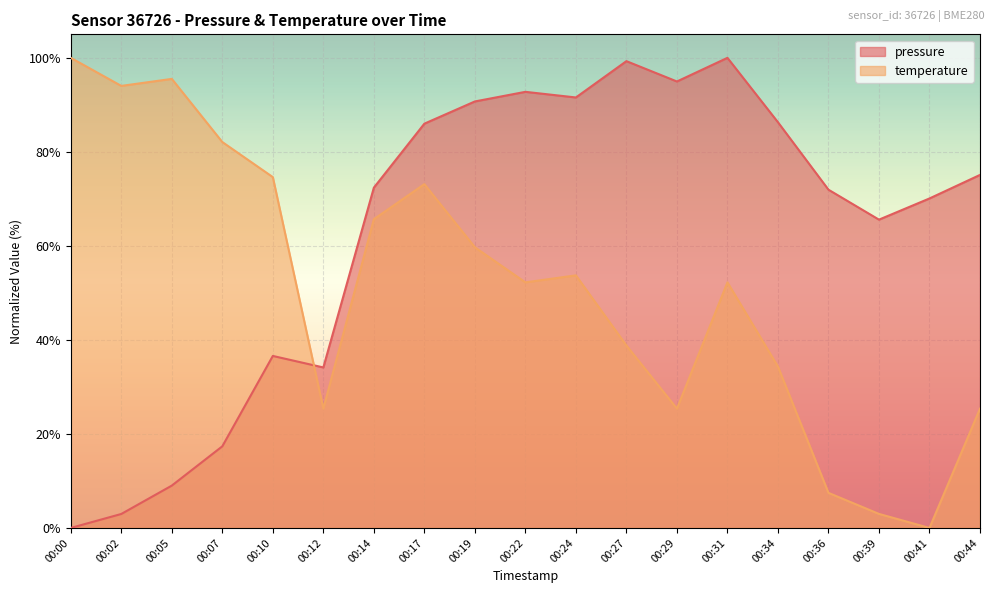

Reading right to left, list all the values displayed in this chart.

pressure: 75.1	70.1	65.6	72.0	86.3	100.0	95.0	99.3	91.6	92.8	90.7	86.0	72.4	34.1	36.6	17.4	9.0	3.0	0.0
temperature: 25.4	0.0	3.0	7.5	34.3	52.2	25.4	38.8	53.7	52.2	59.7	73.1	65.7	25.4	74.6	82.1	95.5	94.0	100.0